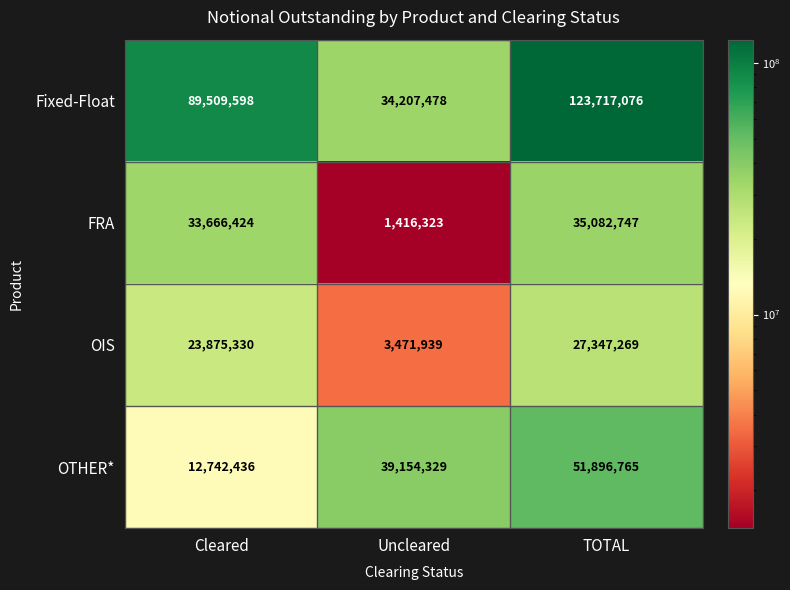

Read the FRA value at Uncleared.

1416323